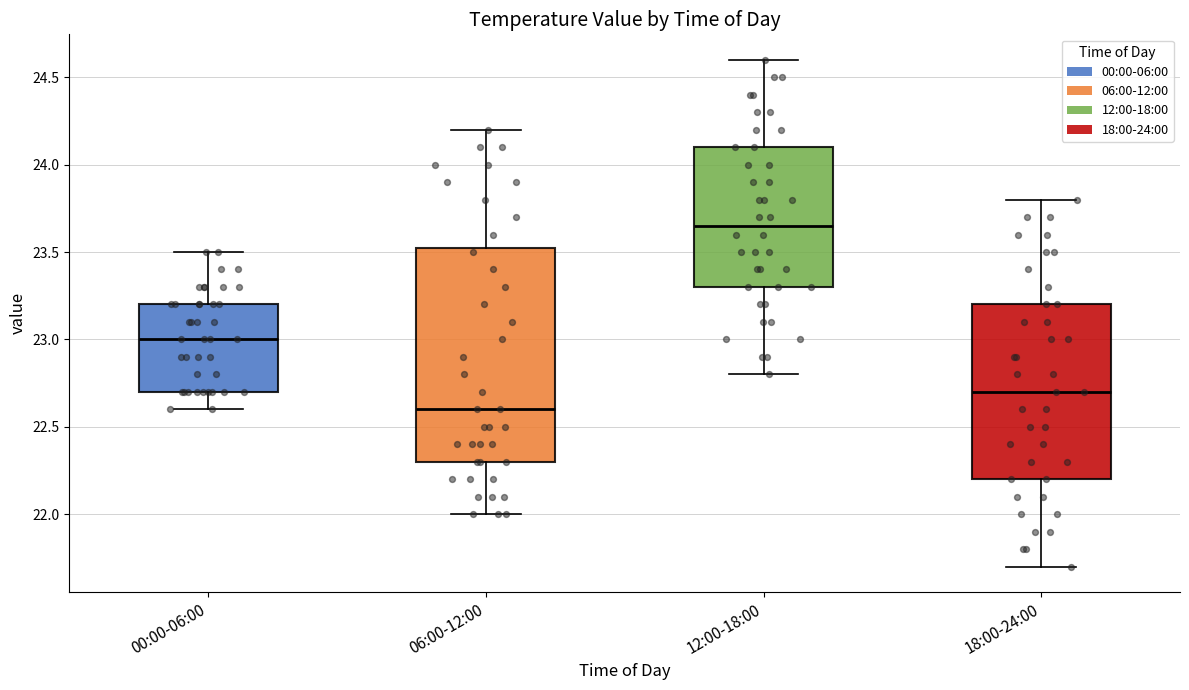

Reading left to right, transcribe this box plot: for each box, give where its median line is, the range the box spans, and where its two whiskers end, as read against the y-axis. The values are not printed on the chart, so give them approximately, as read against the axis.

00:00-06:00: median 23.00, box 22.70 to 23.20, whiskers 22.60 to 23.50
06:00-12:00: median 22.60, box 22.30 to 23.55, whiskers 22.00 to 24.20
12:00-18:00: median 23.65, box 23.30 to 24.10, whiskers 22.80 to 24.60
18:00-24:00: median 22.70, box 22.20 to 23.20, whiskers 21.70 to 23.80